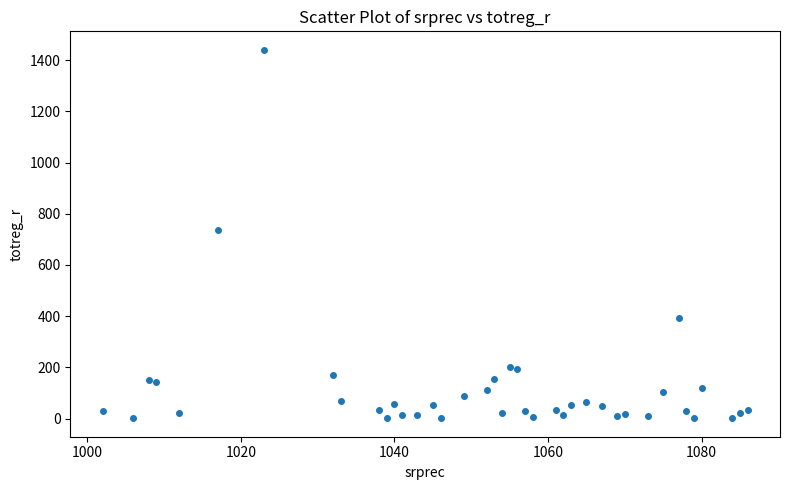

What is the range of X values (max minus min)?

84